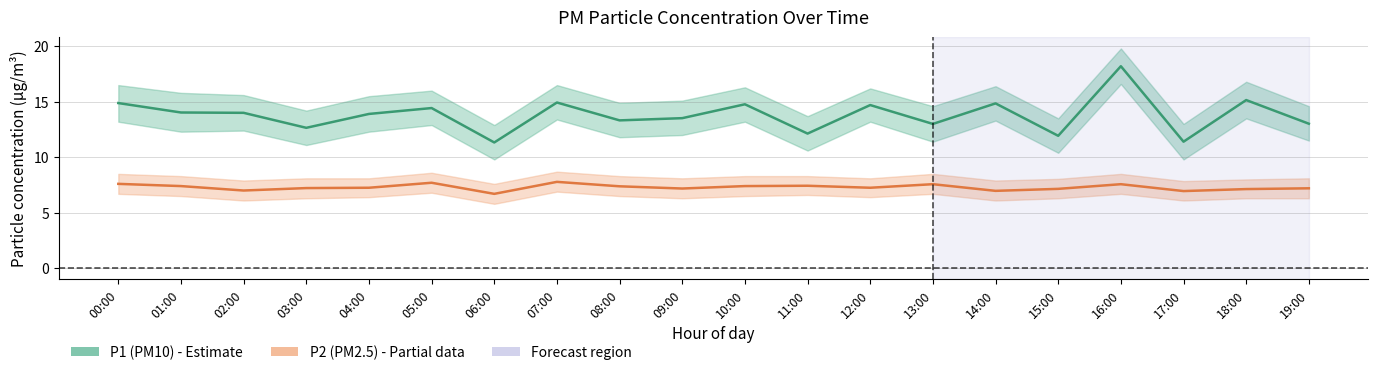

True or false: P1 (PM10) has more than 2 points higher than both neighbors.

True